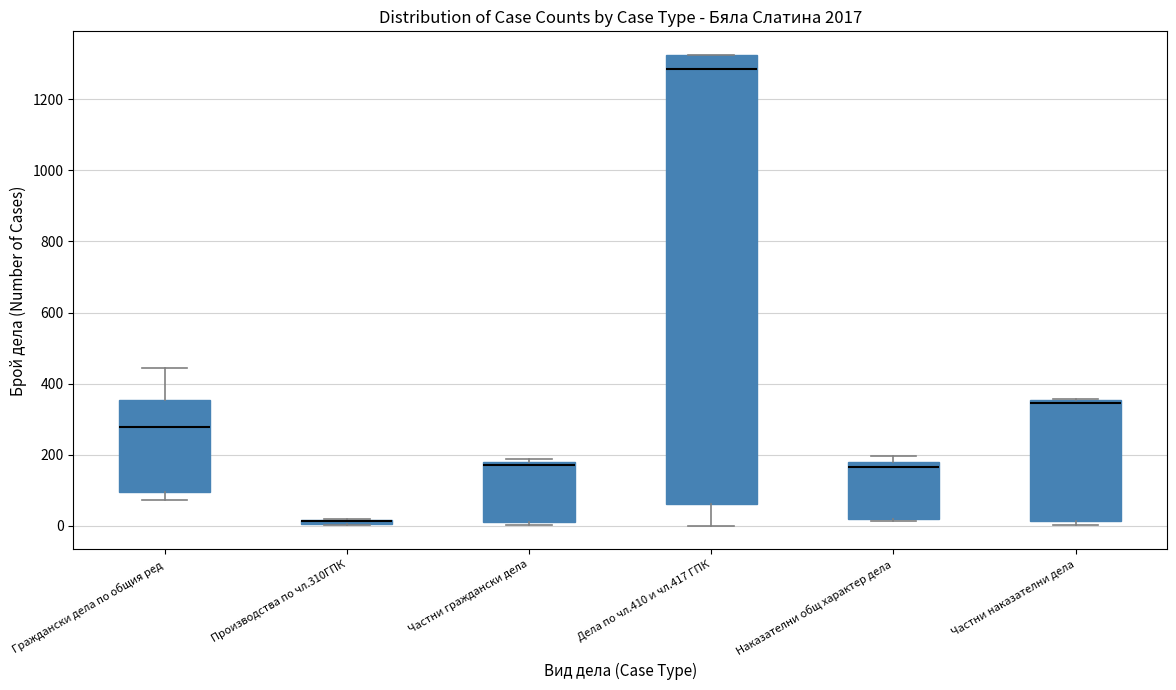

Where is the lower edge of the box for Граждански дела по общия ред on the y-axis? The values are not printed on the chart, so give them approximately, as read against the axis.

100